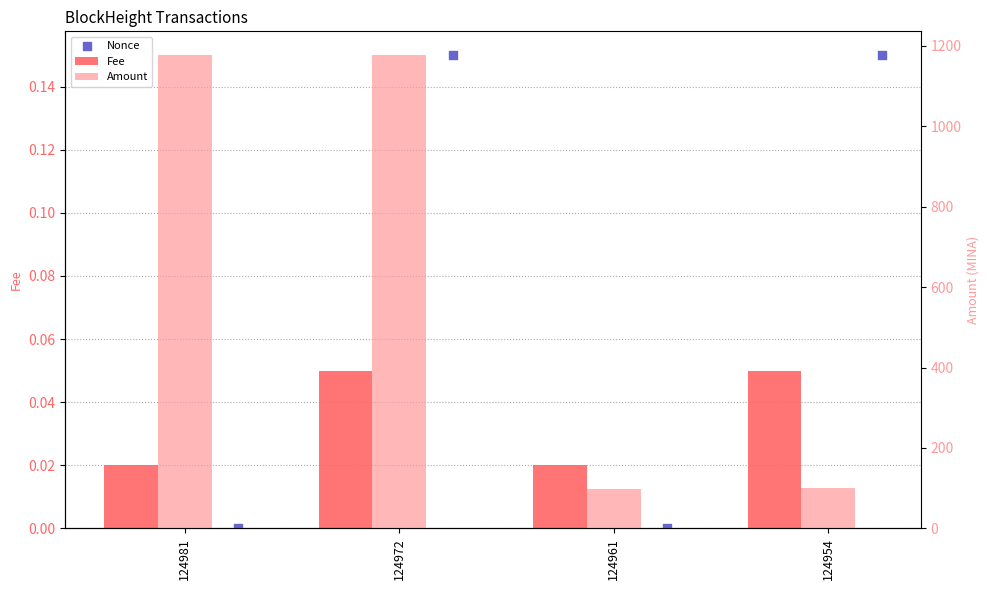

Which series reaches the minimum Y coordinate?

Nonce